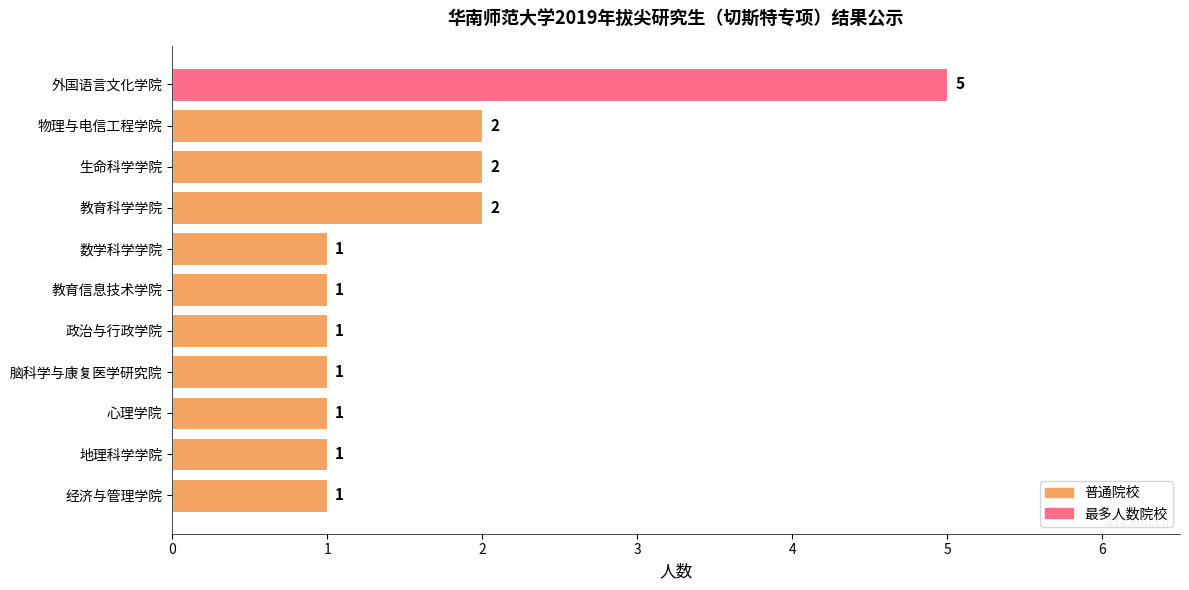

True or false: the data shows 1 at 地理科学学院.

True